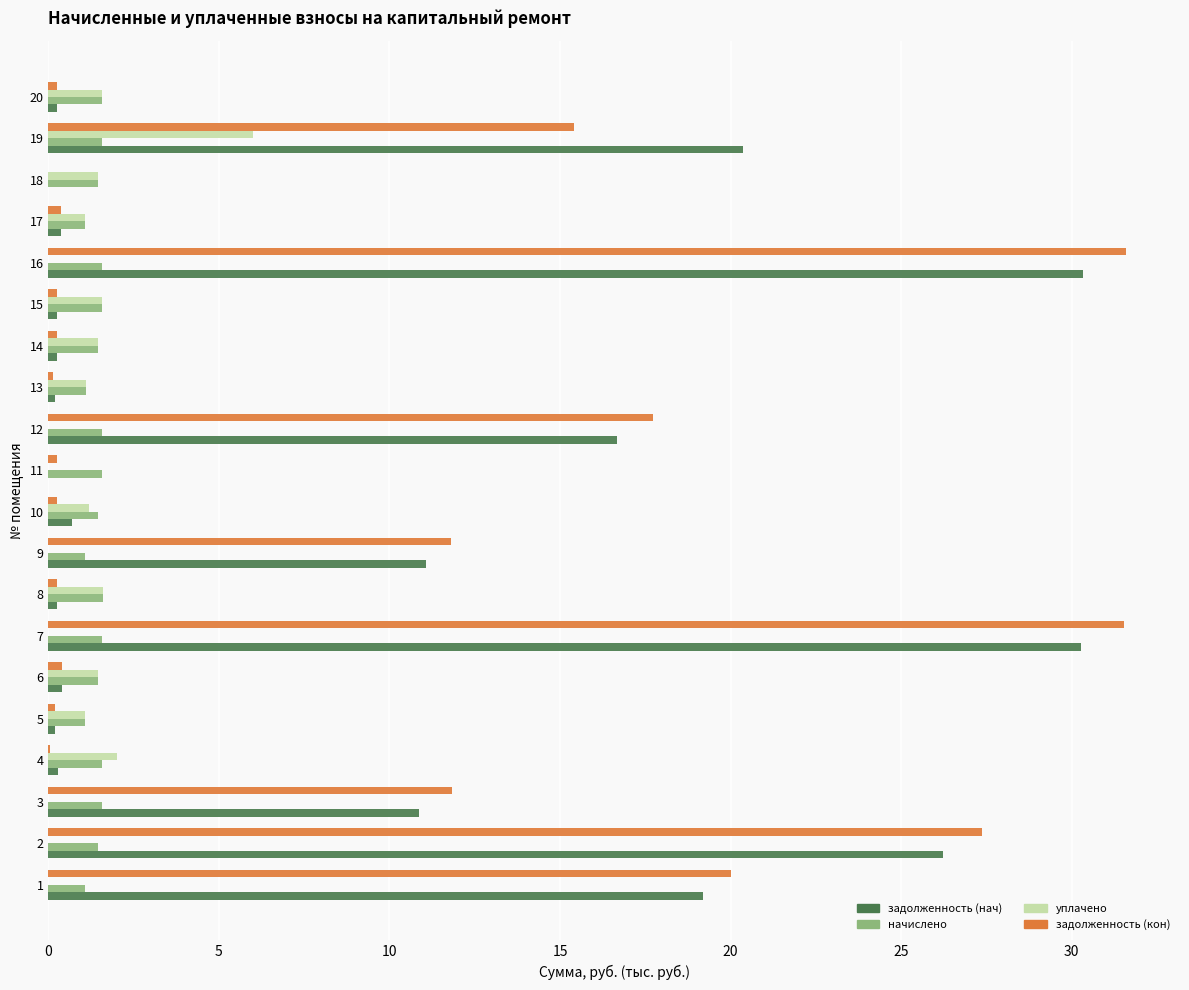

What is the sum of all начислено values?

28.5